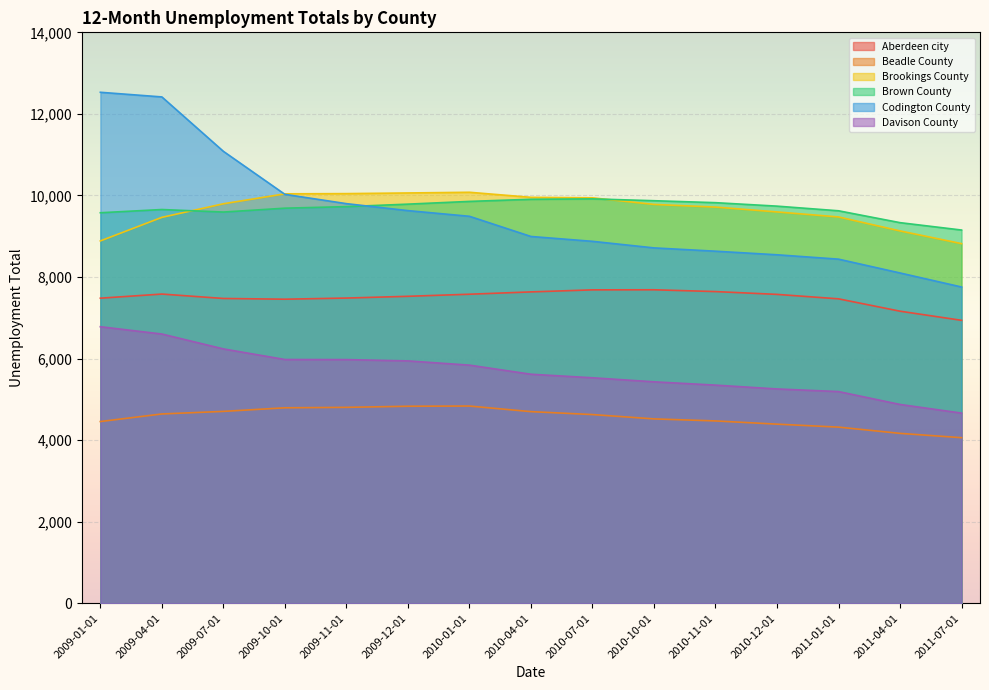

What is the difference between the highest and lowest values at 2011-07-01?

5092